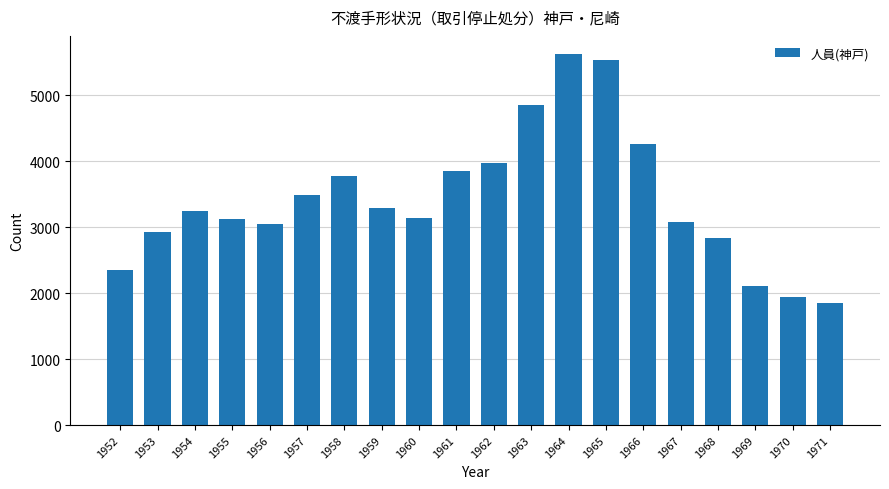

What is the average value?

3414